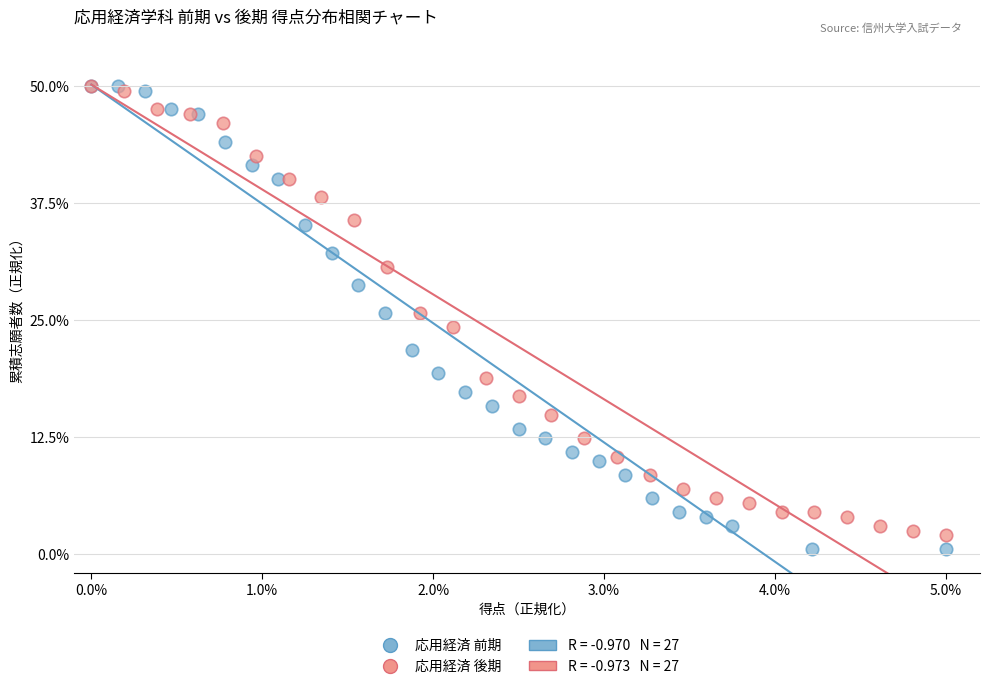

Which series has the largest Y range (max minus min)?

応用経済 前期